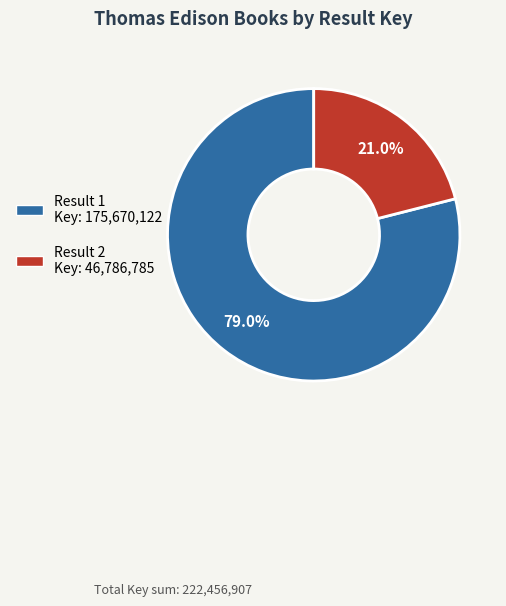

Does any single category account for the majority?

Yes